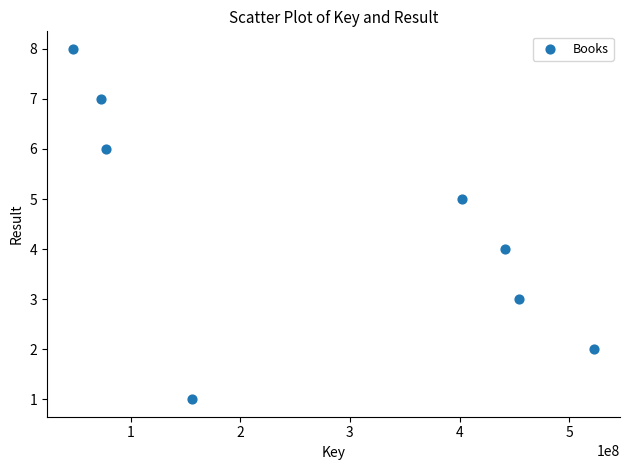

What is the range of X values (max minus min)?

474945149